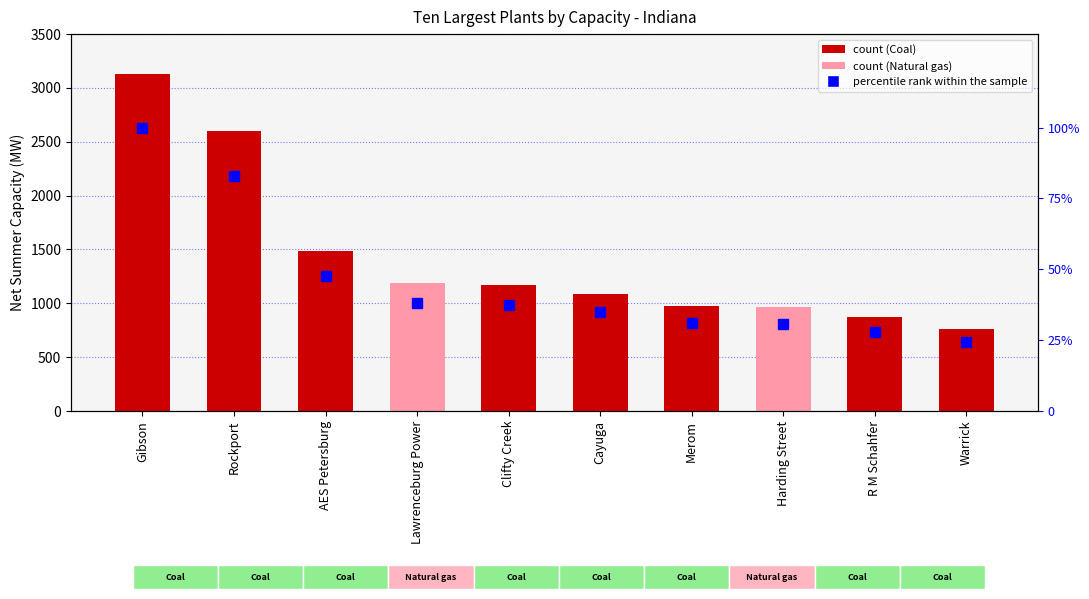

Reading left to right, extract all data points from this chart.

Net summer capacity (MW): 3132.0	2600.0	1488.0	1190.0	1173.0	1089.0	977.0	966.0	877.0	759.2
percentile rank within the sample: 100.0	83.0	47.5	38.0	37.5	34.8	31.2	30.8	28.0	24.2